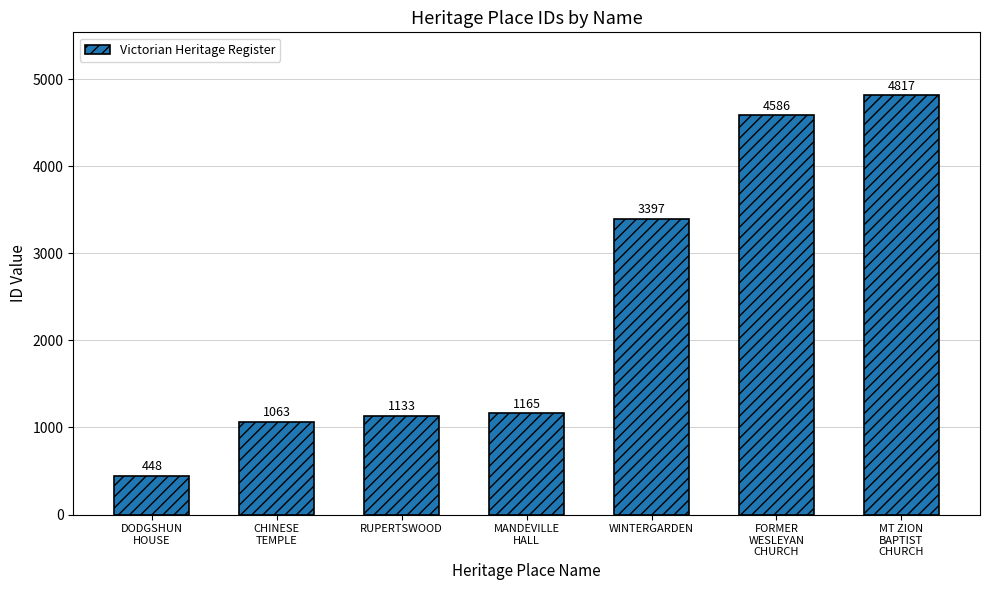

What is the value of the 1st bar from the left?

448